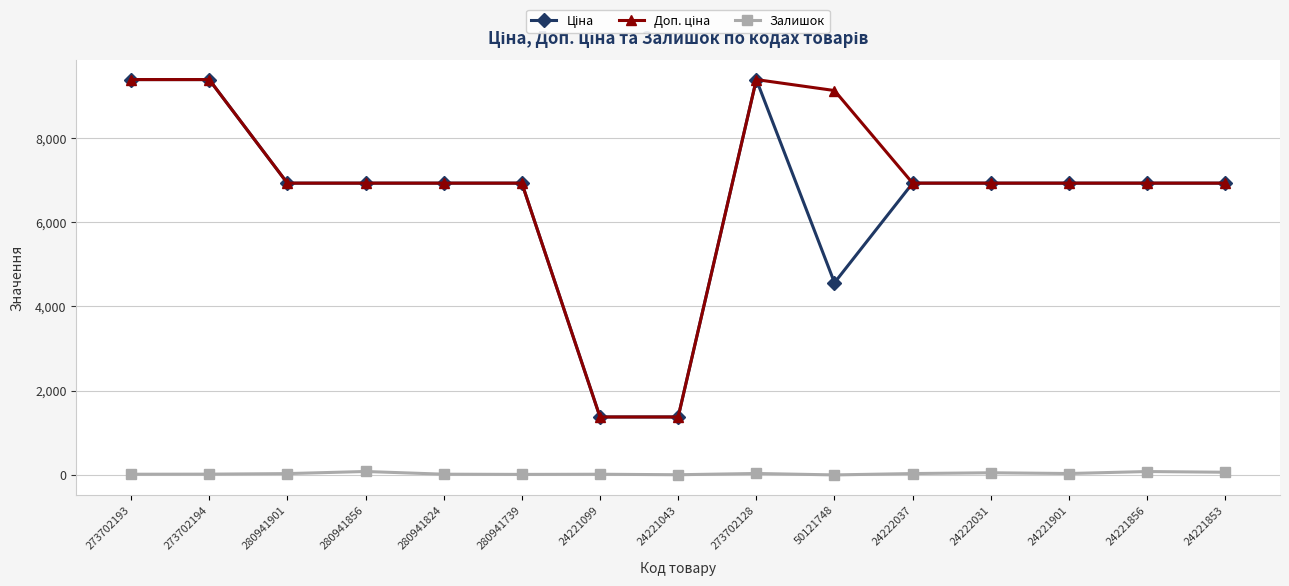

What is the spread (max minus min) of values at 50121748?

9123.7